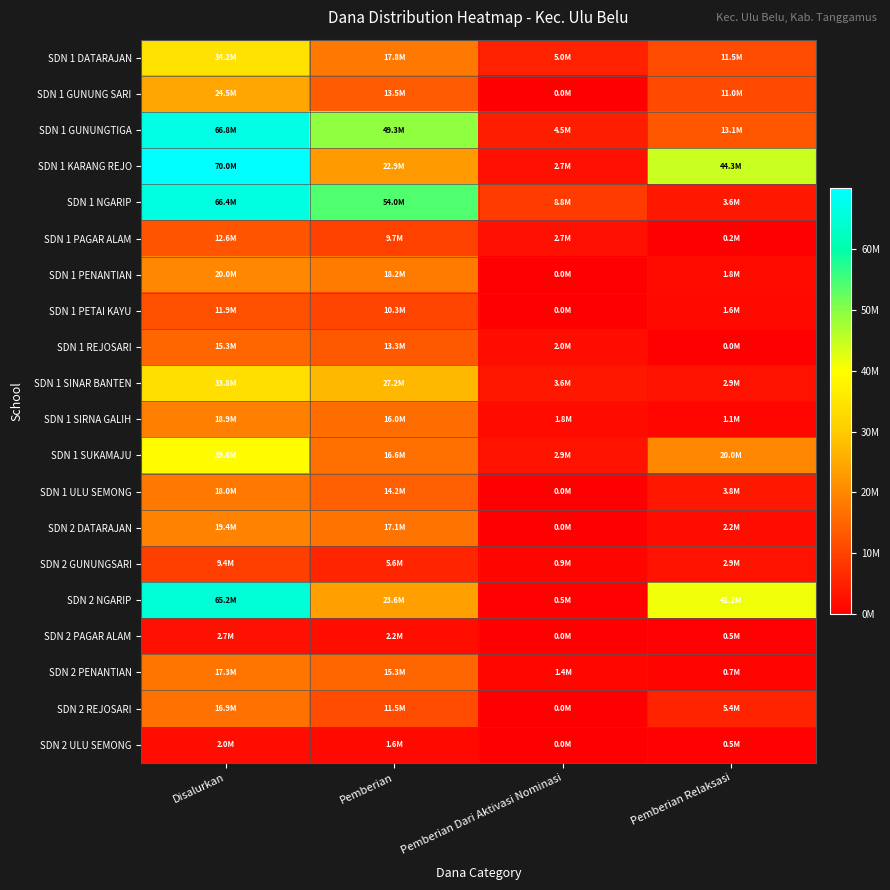

Which label corresponds to the smallest value in the chart?

Pemberian Dari Aktivasi Nominasi